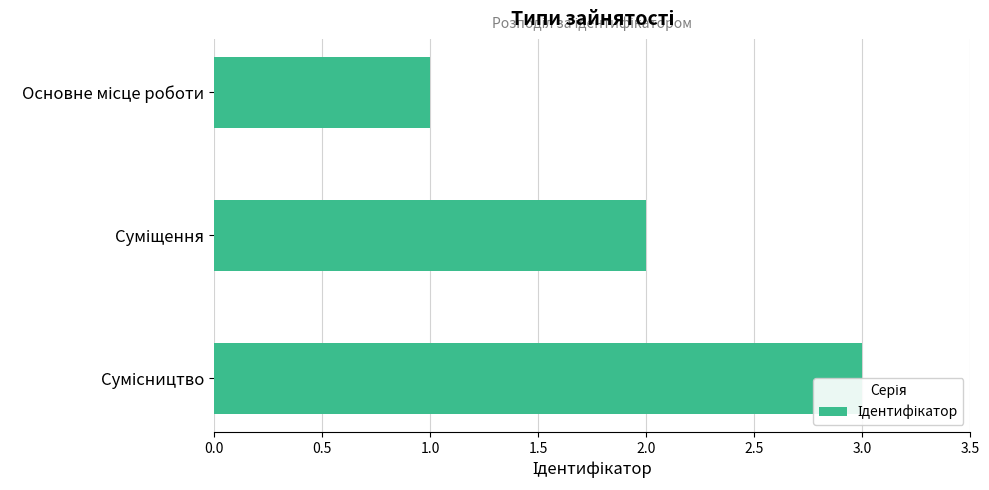

The chart shows a value of 3 at Суміщення. True or false?

False